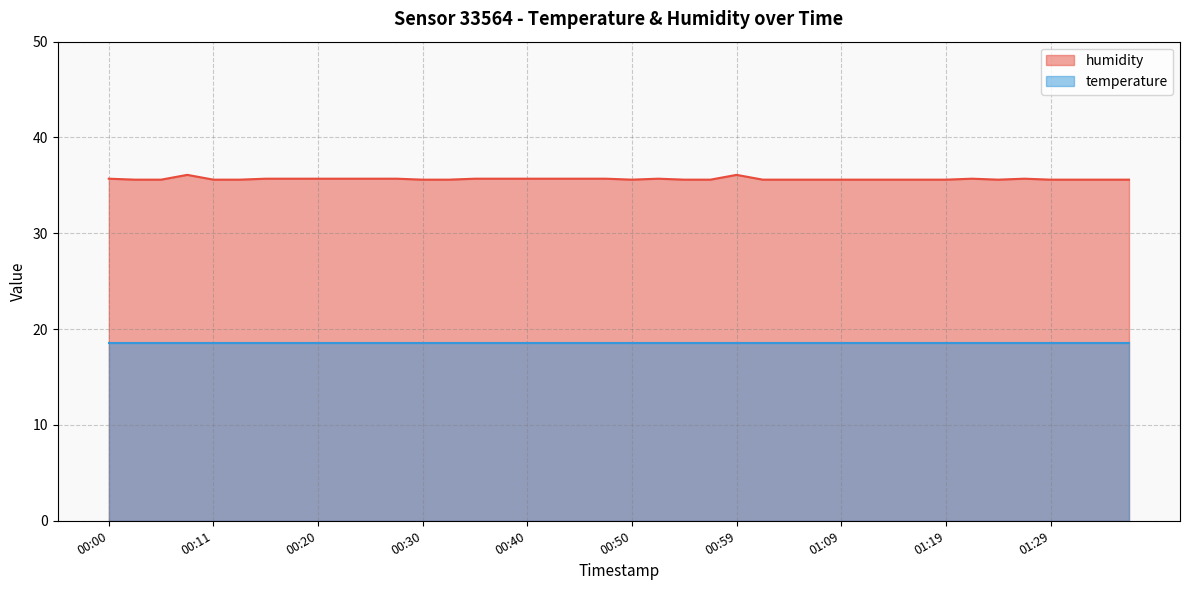

At which category does the data reach its first local valley?

00:50